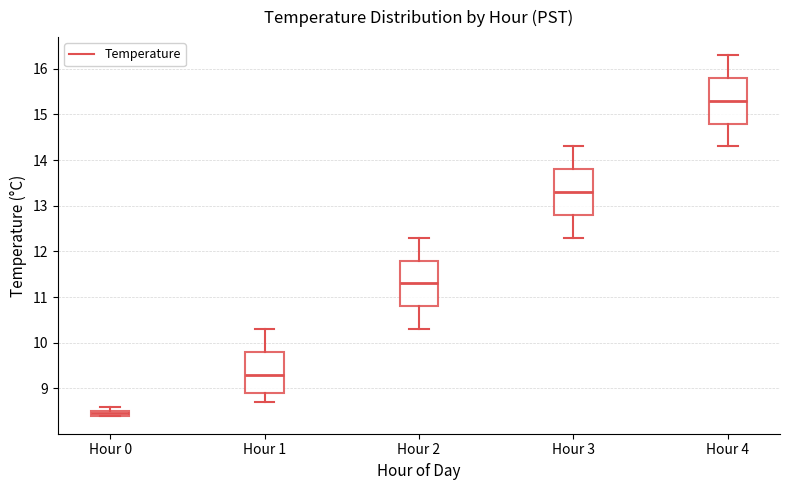

Which box's median line is the highest?

Hour 4